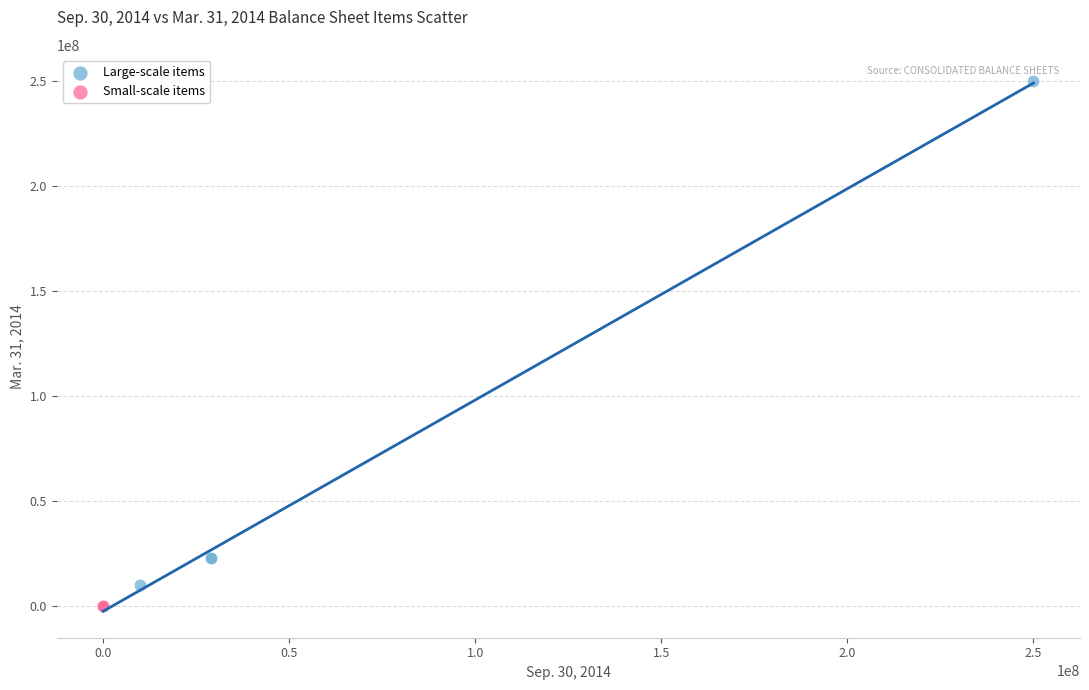

Which series has the widest spread of Y values?

Large-scale items